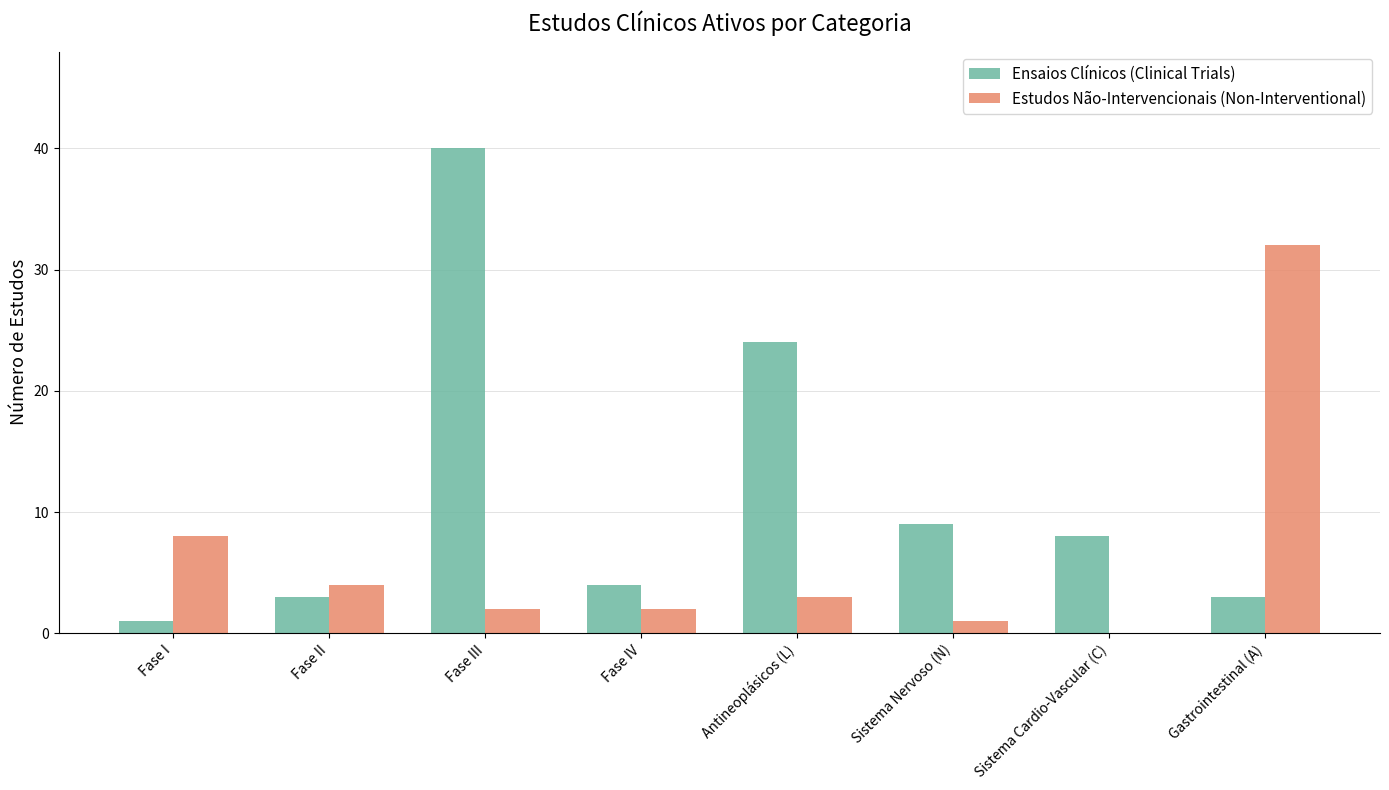

What is the spread (max minus min) of values at Fase IV?

2